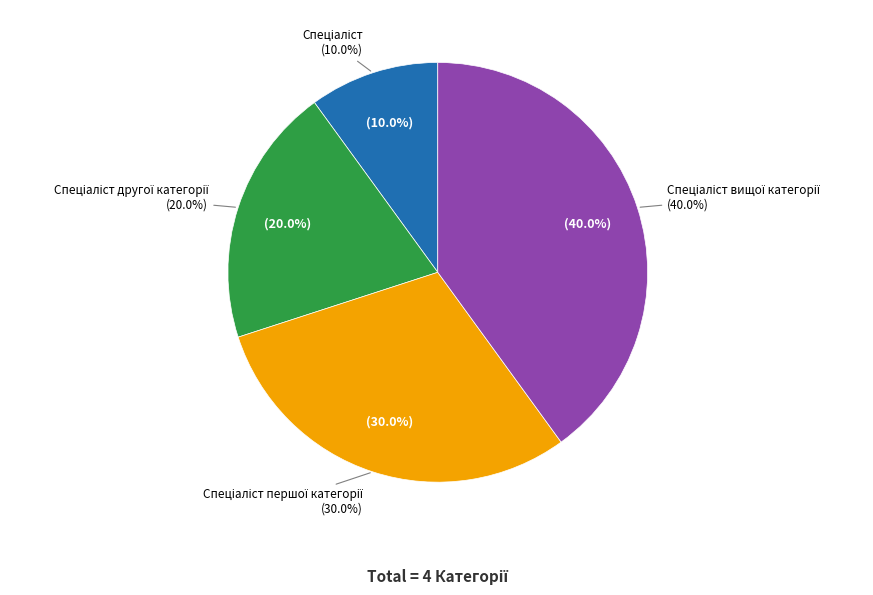

Count the number of slices in the pie.

4